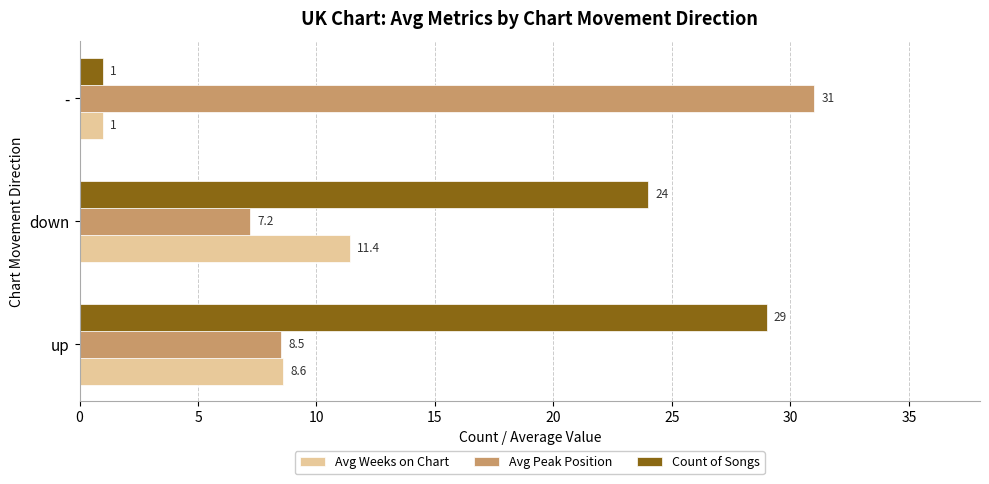

What is the greatest value displayed?

31.0